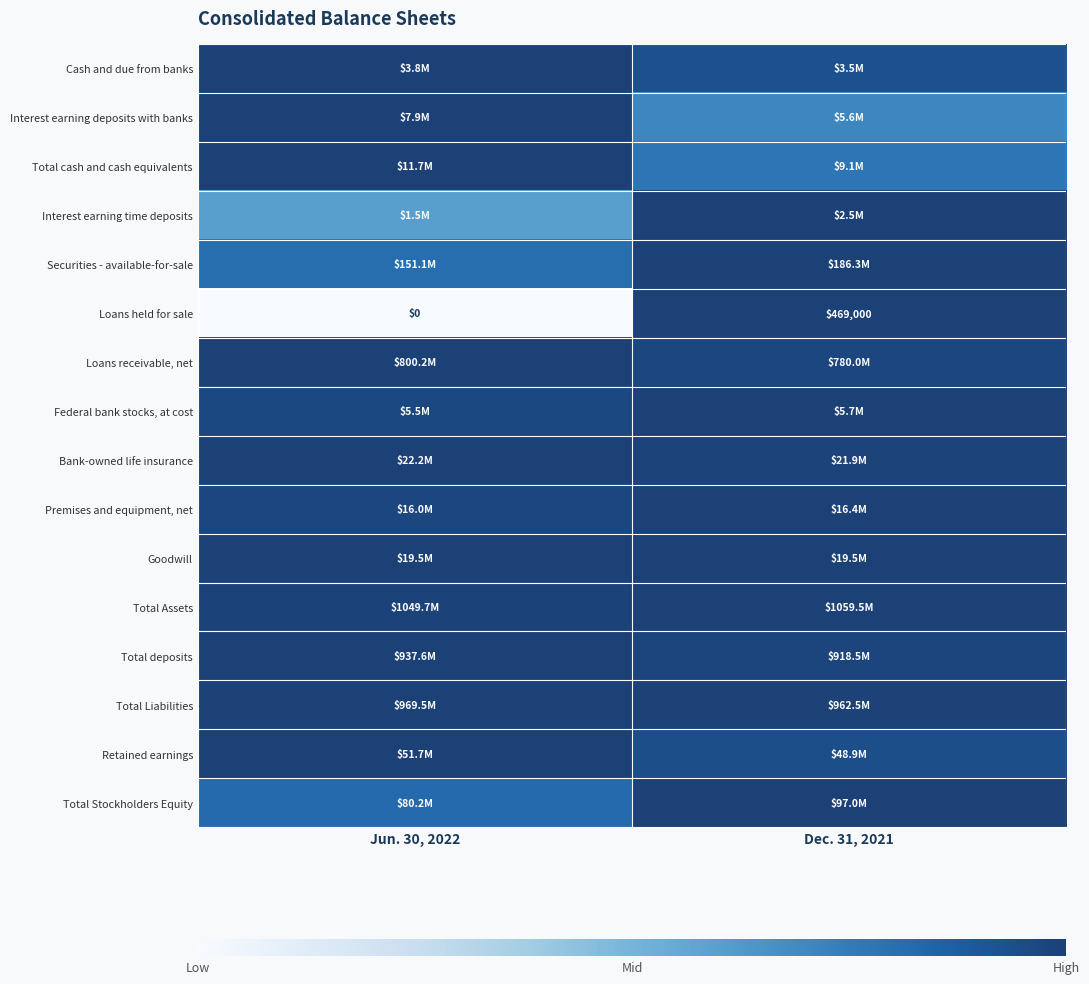

At which category is the sum across all series the highest?

Dec. 31, 2021